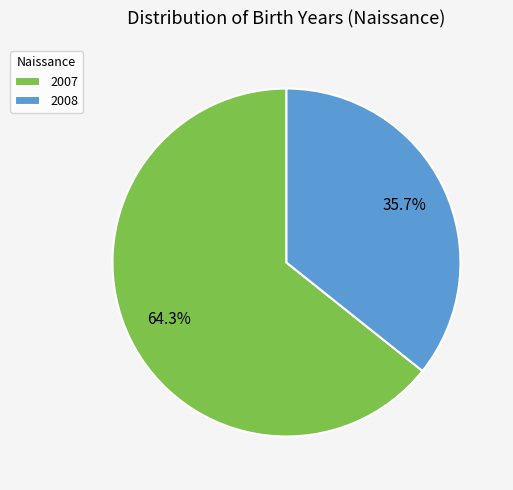

To the nearest percent, what is the difference between the 2008 and 2007 slice percentages?

29%